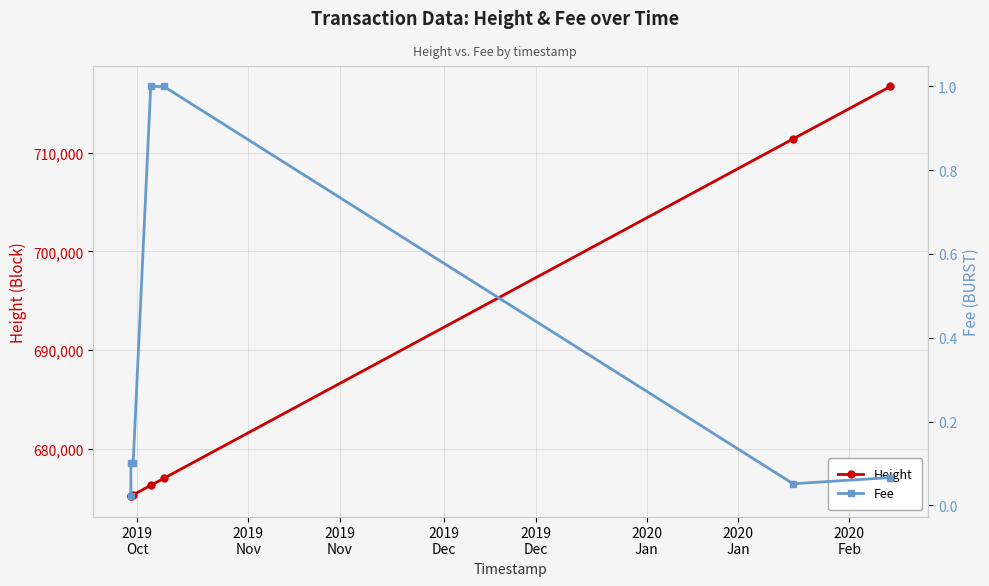

True or false: Height has more than 2 points higher than both neighbors.

False